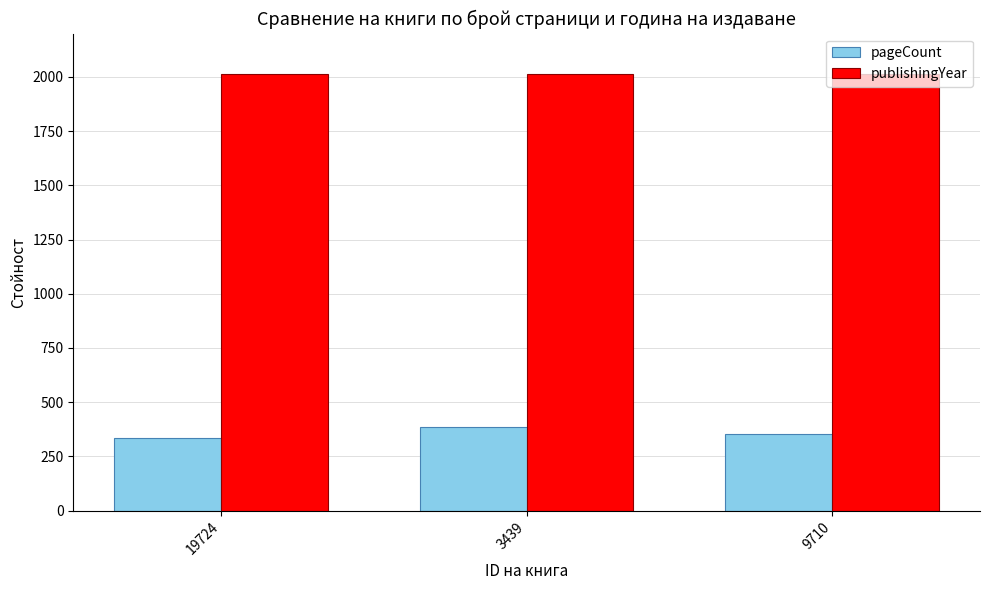

At how many categories does at least one series exceed 919?

3